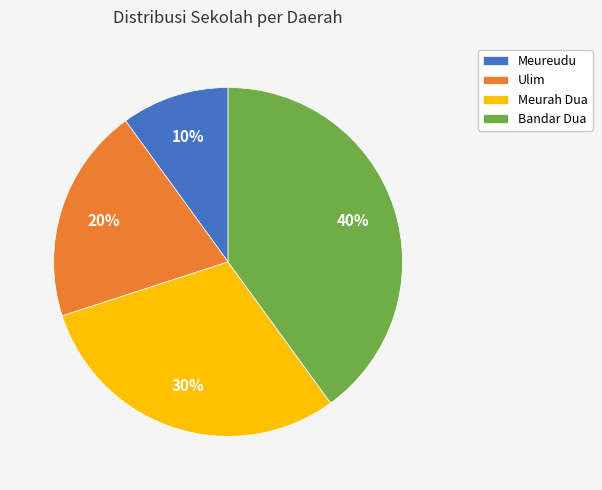

To the nearest percent, what is the average slice percentage?

25%